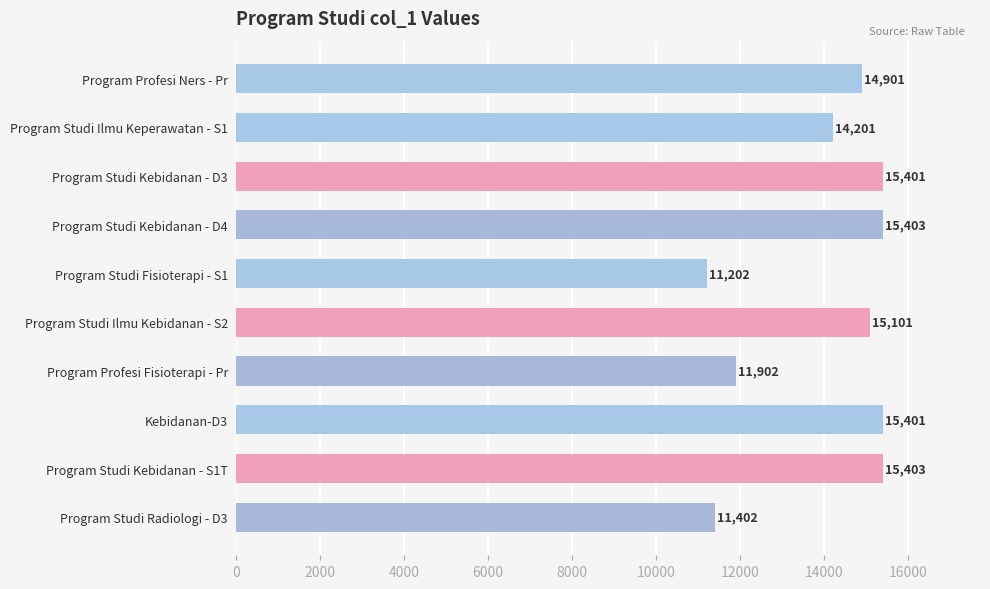

What is the difference between the maximum and minimum values?

4201